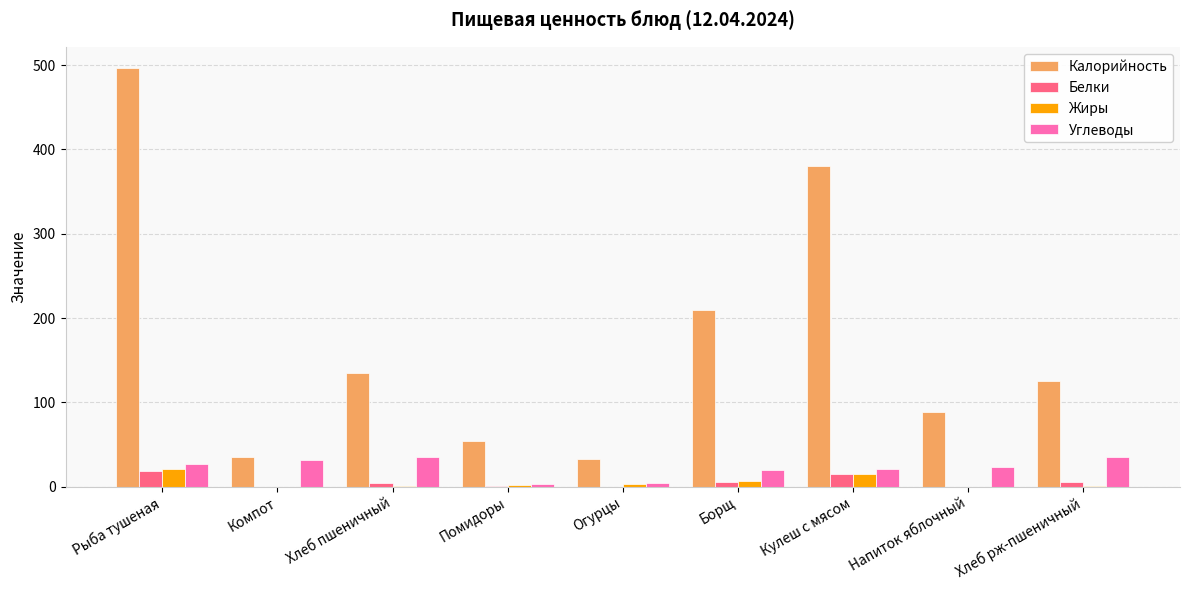

At which label does Углеводы first exceed 23?

Рыба тушеная